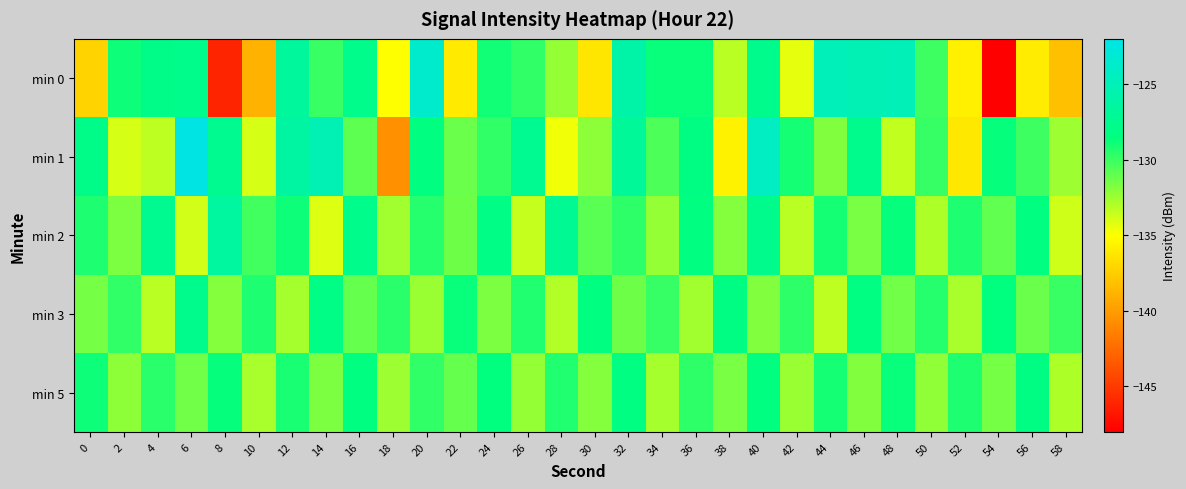

Which has a higher value, 12 or 58?

12